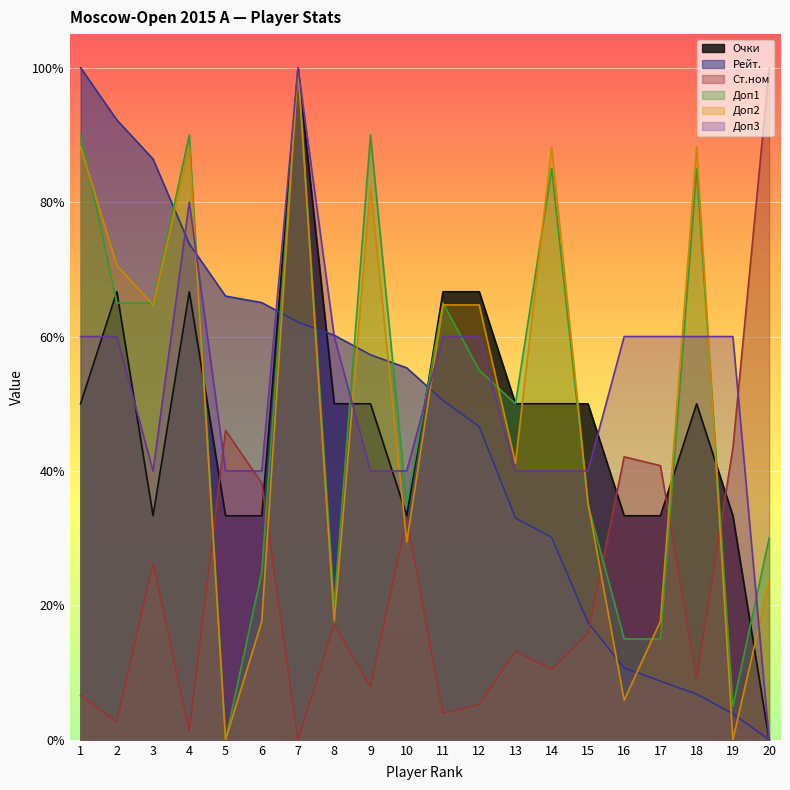

In Доп3, how many points are lower than both neighbors (excluding endpoints)?

1